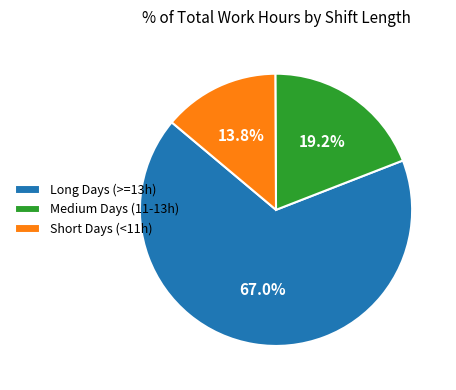

Which slice is the smallest?

Short Days (<11h)